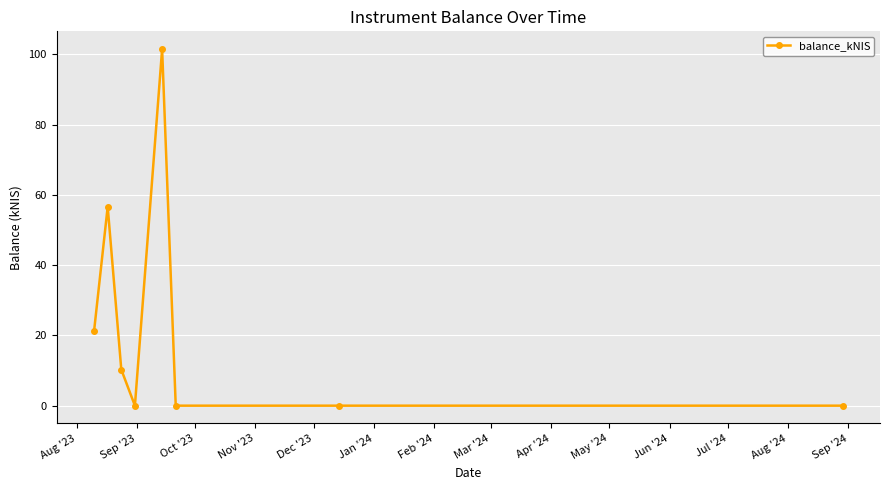

What is the average value?

23.7